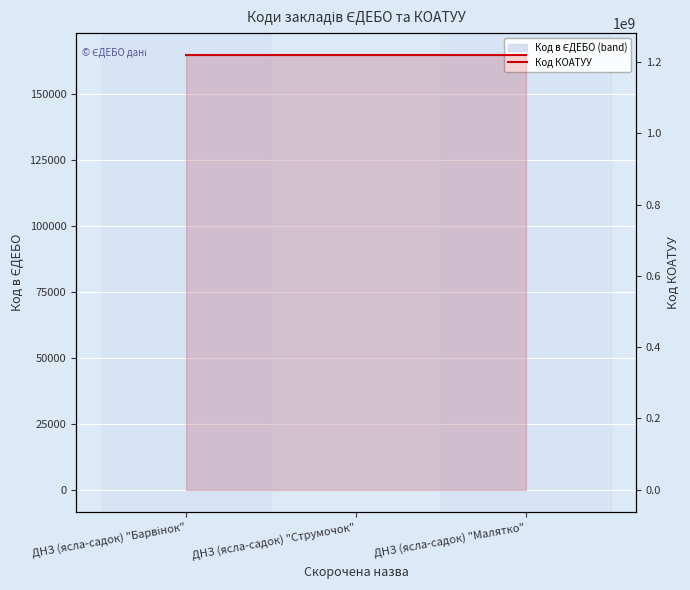

What is the change in value from ДНЗ (ясла-садок) "Барвінок" to ДНЗ (ясла-садок) "Малятко"?

-82